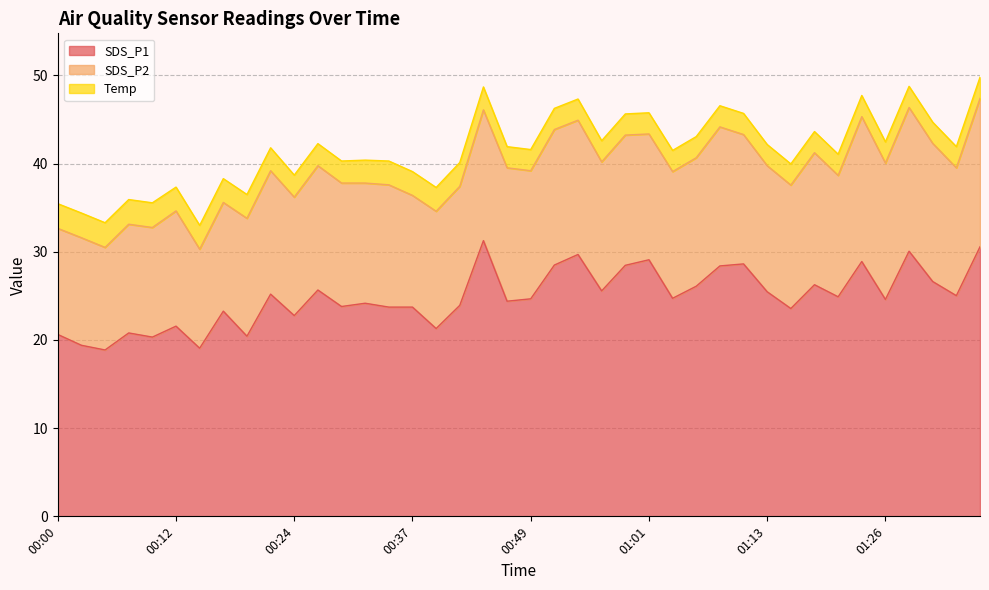

Does the chart have visible grid lines?

Yes